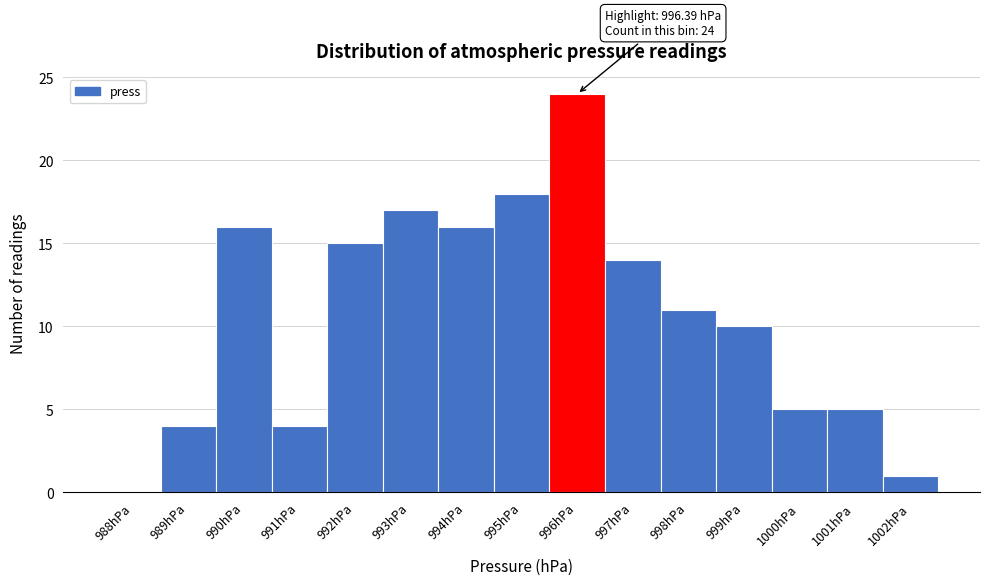

Reading right to left, list all the values displayed in this chart.

1002hPa=1	1001hPa=5	1000hPa=5	999hPa=10	998hPa=11	997hPa=14	996hPa=24	995hPa=18	994hPa=16	993hPa=17	992hPa=15	991hPa=4	990hPa=16	989hPa=4	988hPa=0